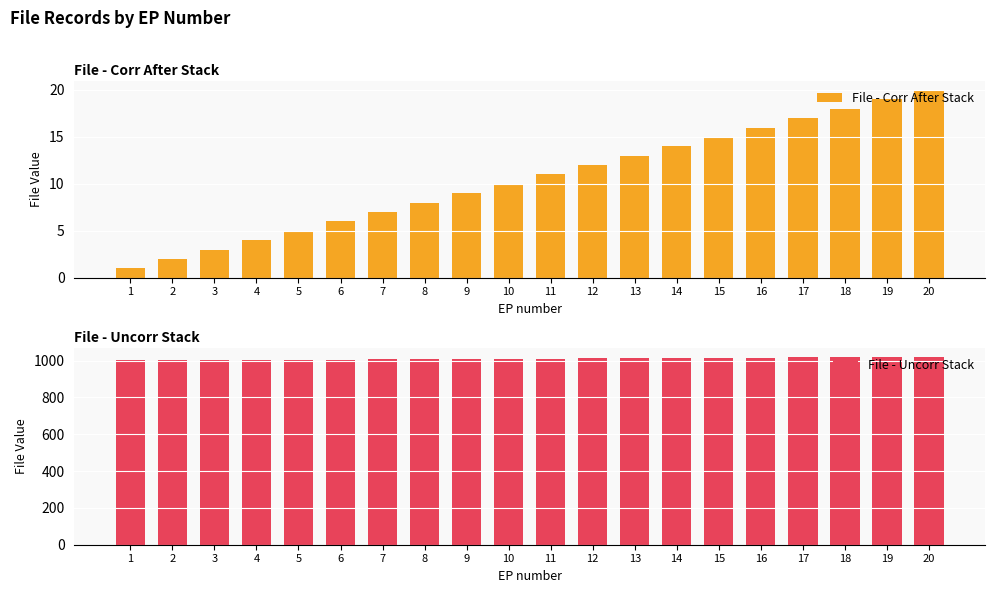

Which series has the largest range (max minus min)?

File - Corr After Stack